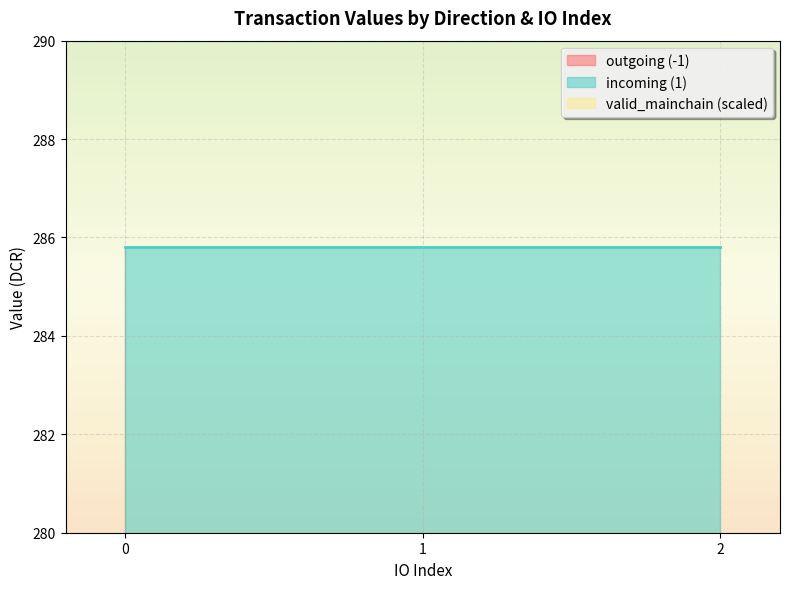

True or false: valid_mainchain has more than 0 points higher than both neighbors.

False